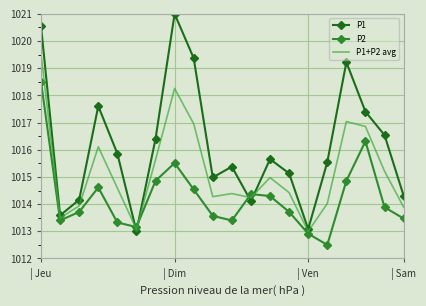

Which series ends up on top after the final intersection of P2 and P1?

P1